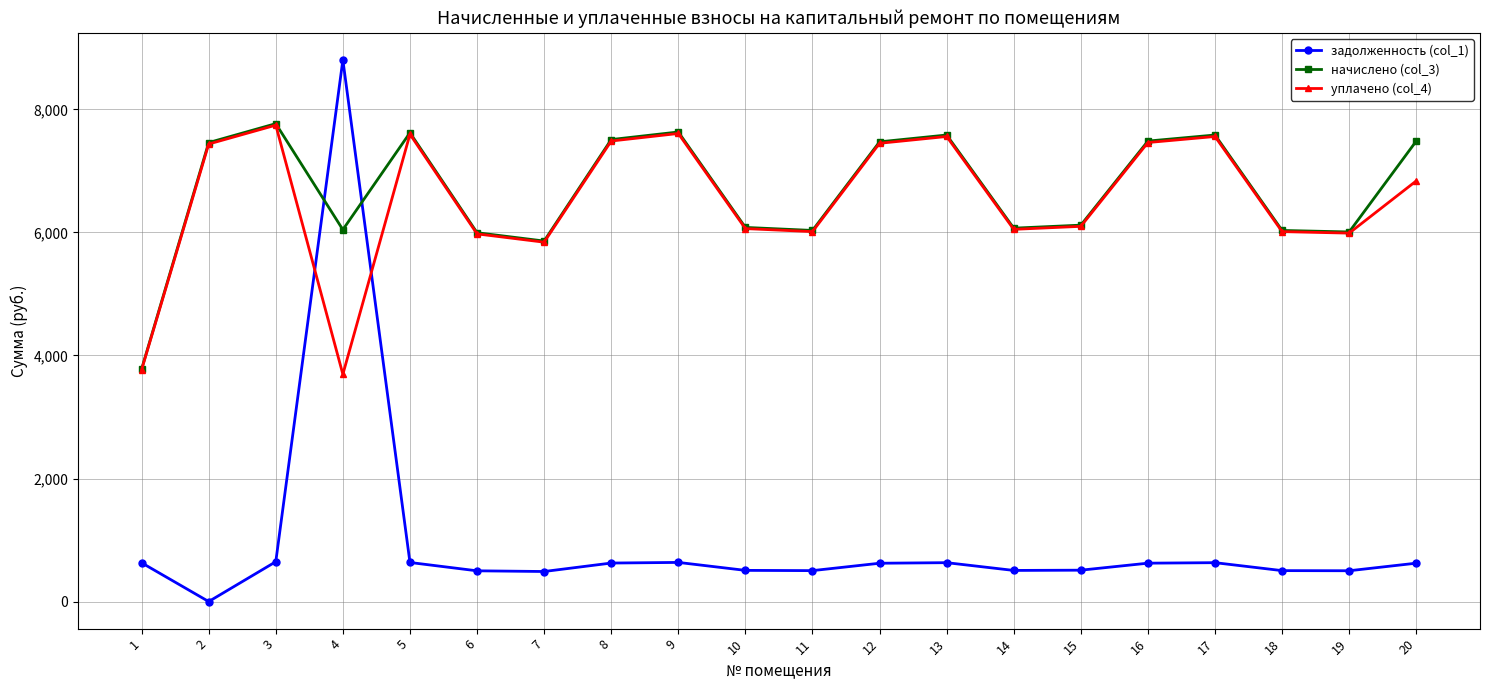

Which series has the largest range (max minus min)?

задолженность (col_1)